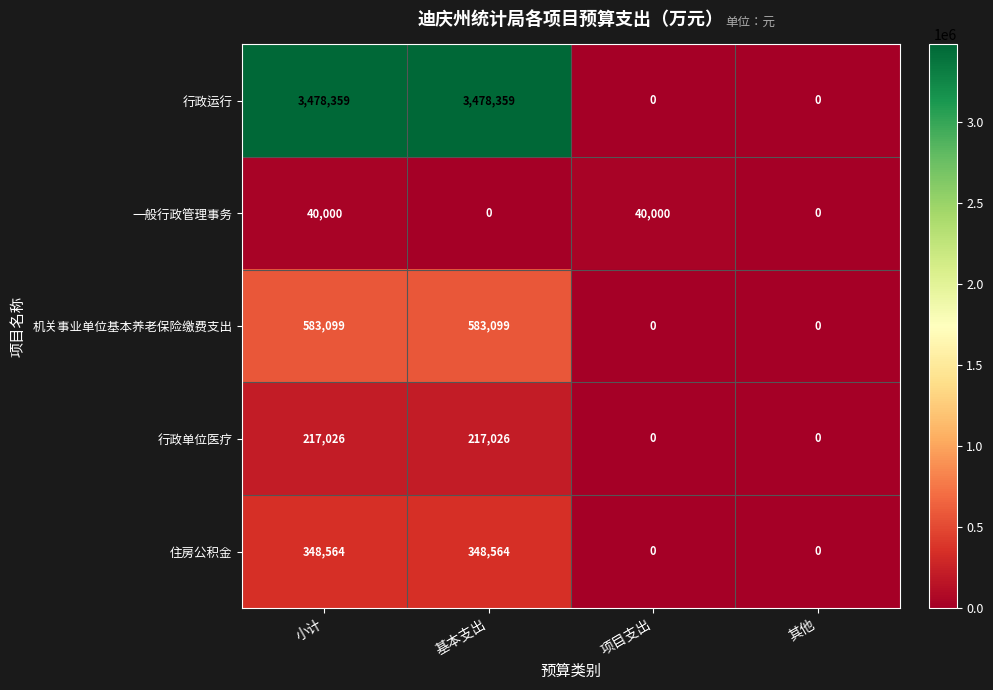

Which series has the largest total across all categories?

行政运行